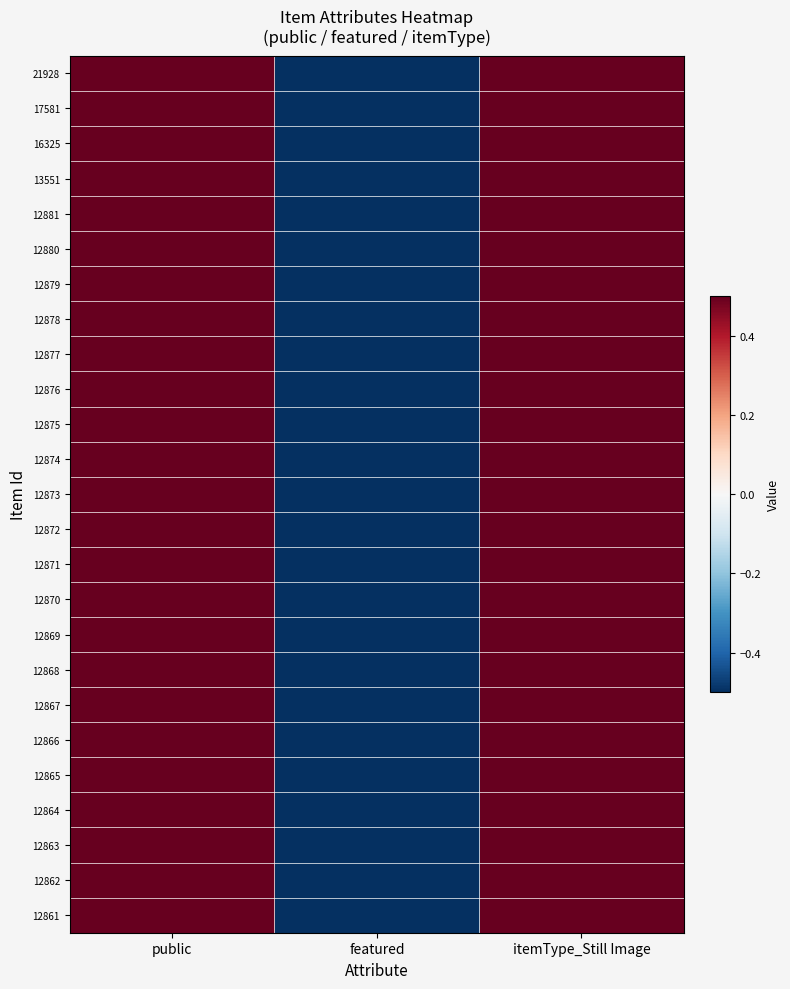

Count the number of categories in the chart.

3